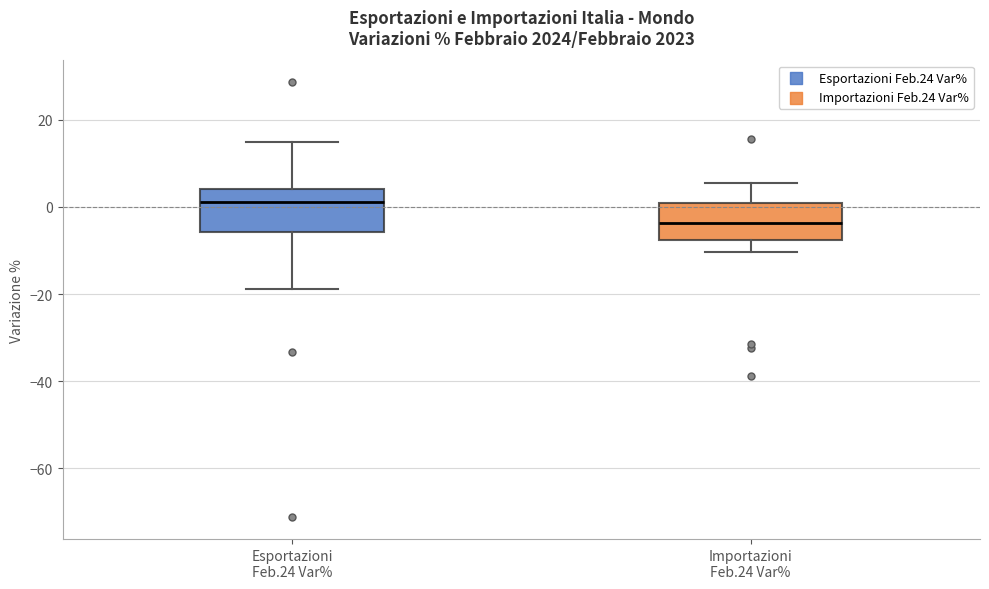

Reading left to right, transcribe this box plot: for each box, give where its median line is, the range the box spans, and where its two whiskers end, as read against the y-axis. The values are not printed on the chart, so give them approximately, as read against the axis.

Esportazioni Feb.24 Var%: median 2, box -6 to 4, whiskers -18 to 14
Importazioni Feb.24 Var%: median -4, box -8 to 0, whiskers -10 to 6